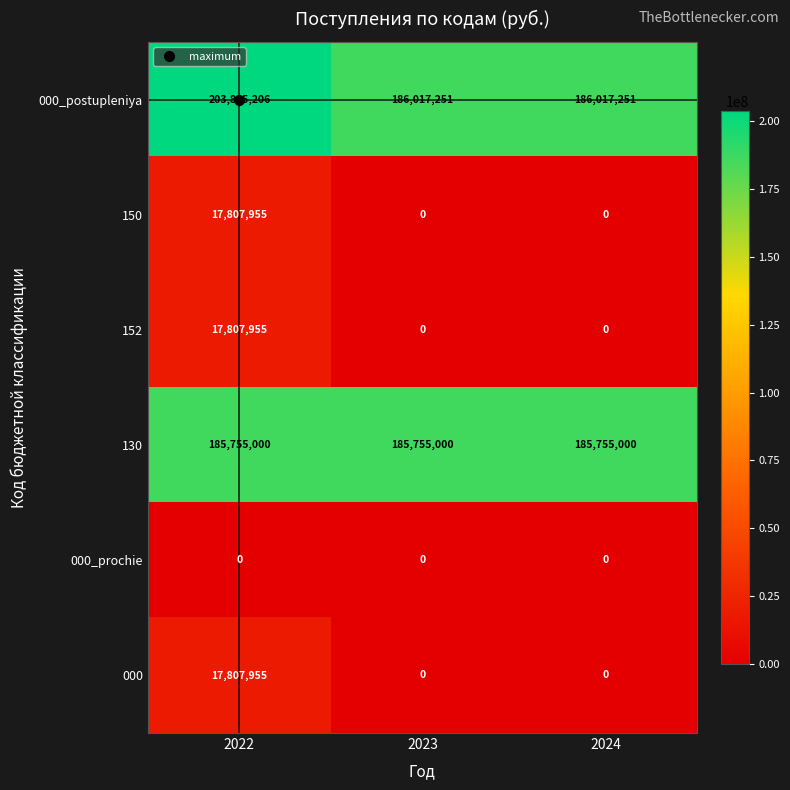

Is the value of 130 at 2023 greater than the value of 000_postupleniya at 2023?

No